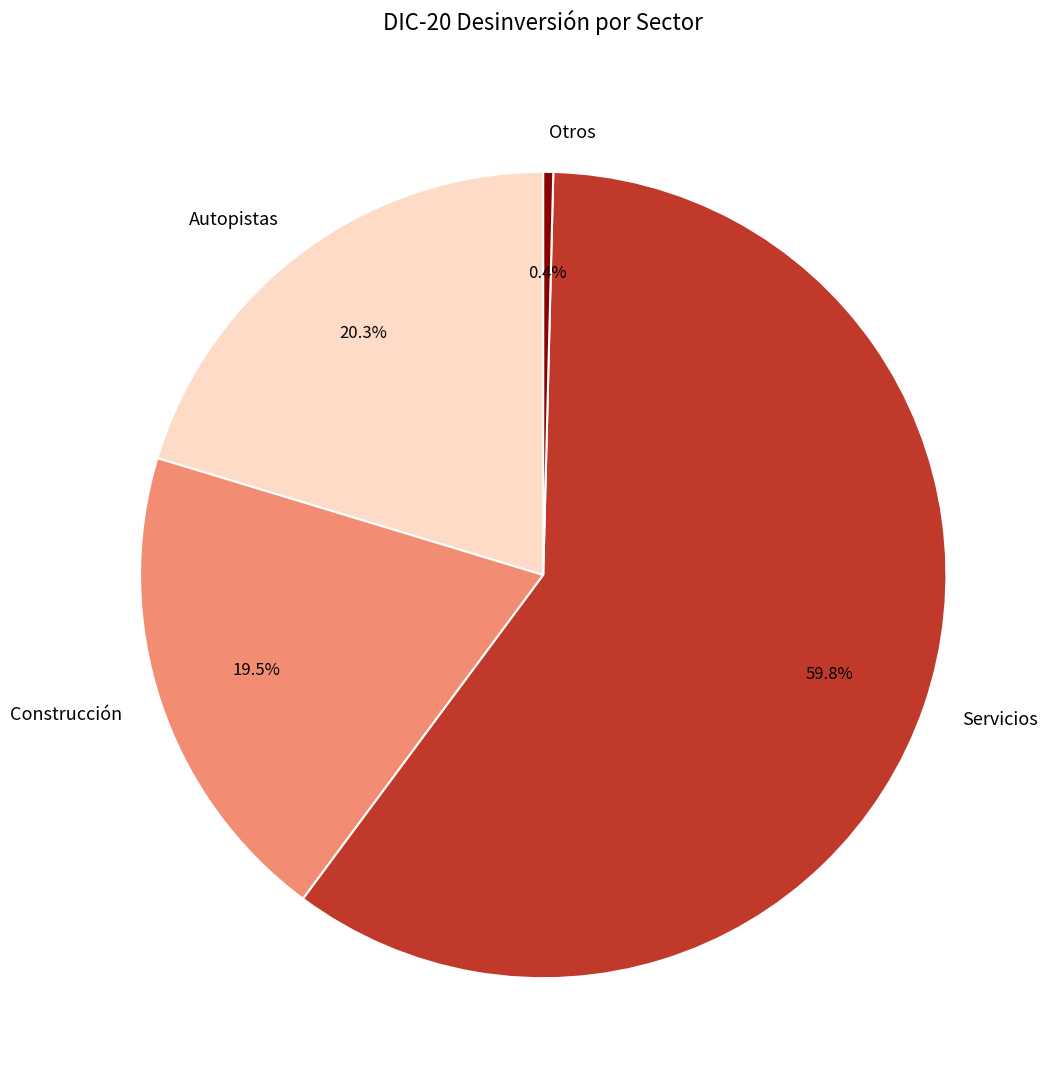

To the nearest percent, what is the combined percentage of Construcción and Otros?

20%